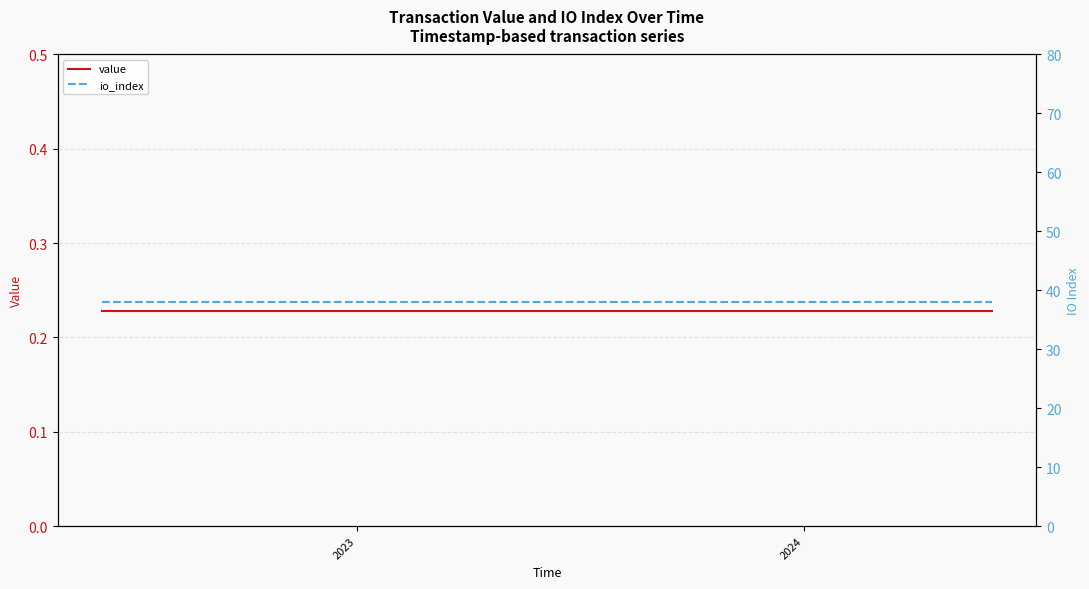

True or false: io_index has more than 1 points higher than both neighbors.

False